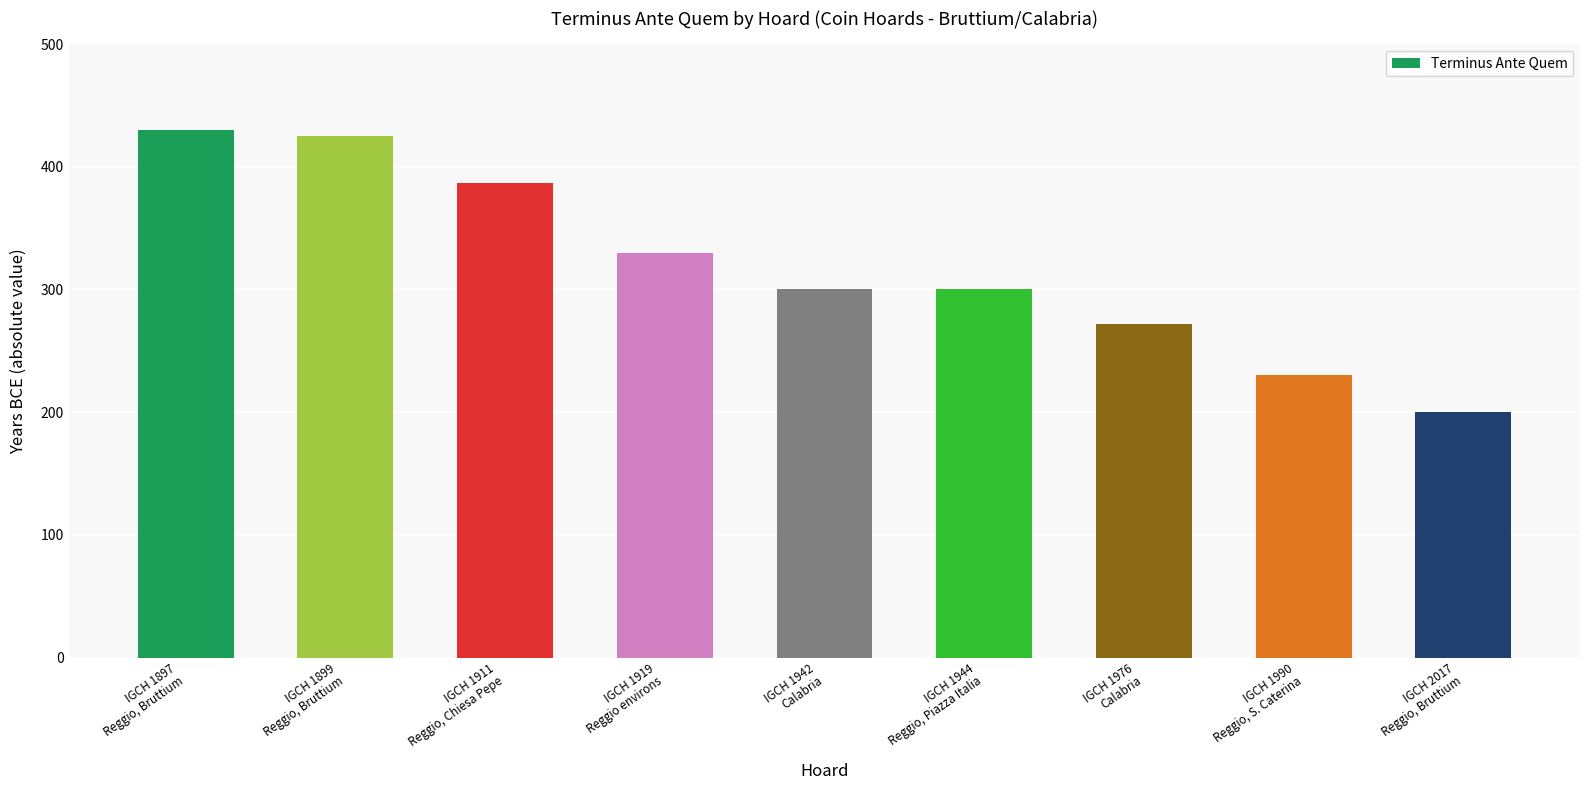

Which label corresponds to the largest value in the chart?

IGCH 1897
Reggio, Bruttium